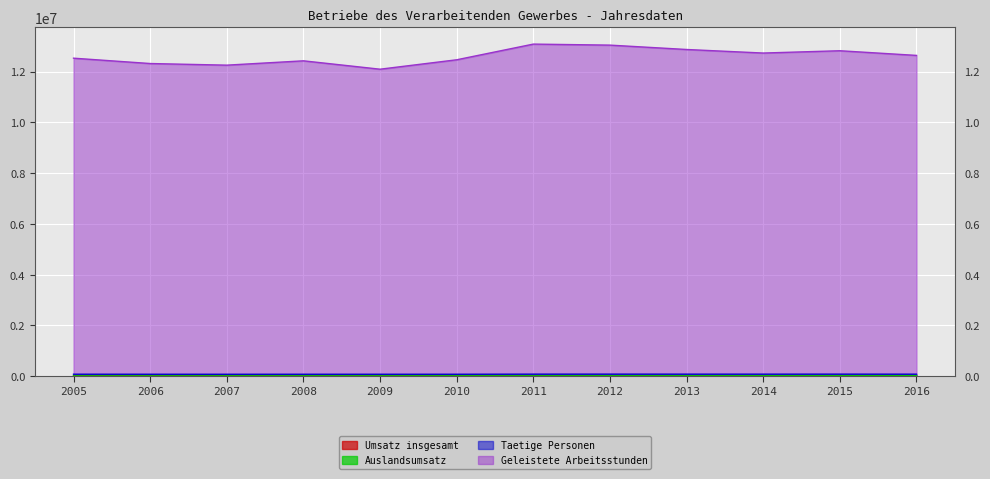

Reading right to left, transcribe all the data shown in this chart.

Taetige Personen: 80022.0	81423.0	80709.0	80959.0	81654.0	81010.0	77391.0	76993.0	77354.0	76662.0	77449.0	78969.0
Geleistete Arbeitsstunden: 12637000.0	12820600.0	12730100.0	12869900.0	13041900.0	13082300.0	12464500.0	12093400.0	12423500.0	12252900.0	12317100.0	12527600.0
Umsatz insgesamt: 23365.1	23306.1	22301.3	21718.4	21731.4	23101.1	22074.0	21199.3	22836.5	26658.0	25897.8	25587.2
Auslandsumsatz: 13878.8	13020.1	12597.1	12154.6	11993.2	10823.1	10590.9	9913.9	10450.8	10165.2	9340.7	8983.5